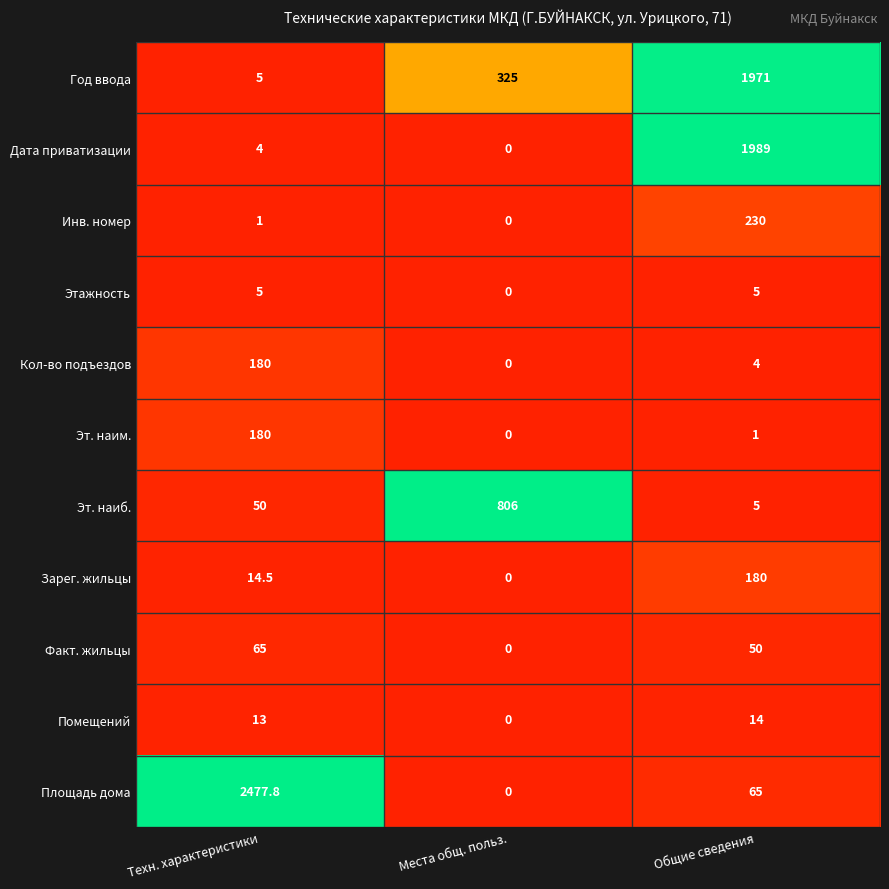

Which label corresponds to the largest value in the chart?

Техн. характеристики